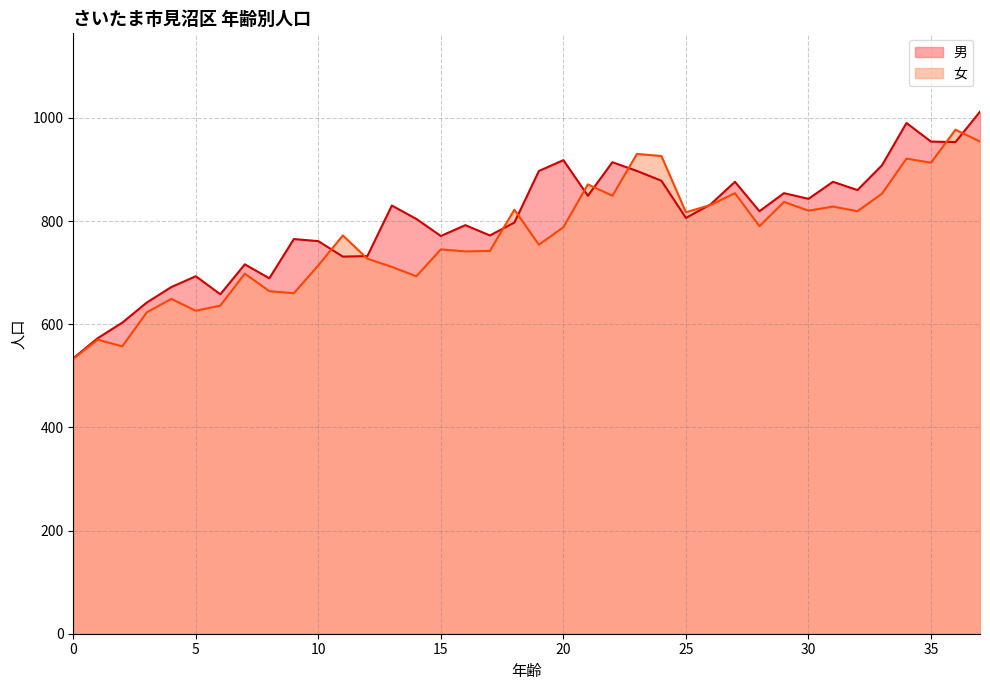

What is the value of the 女 point at the 2nd from the left?

570